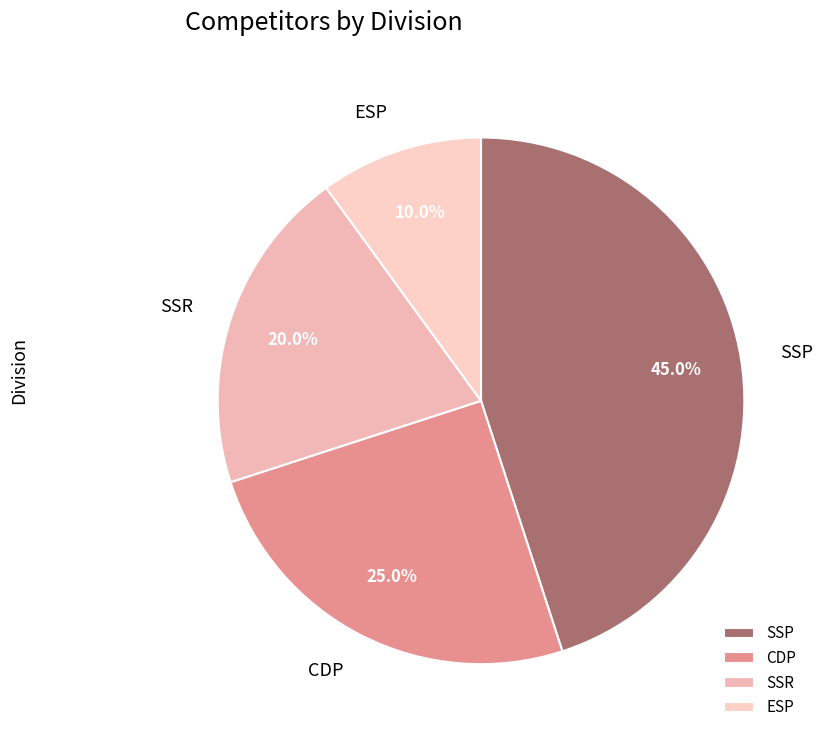

What percentage is the CDP slice, to the nearest percent?

25%